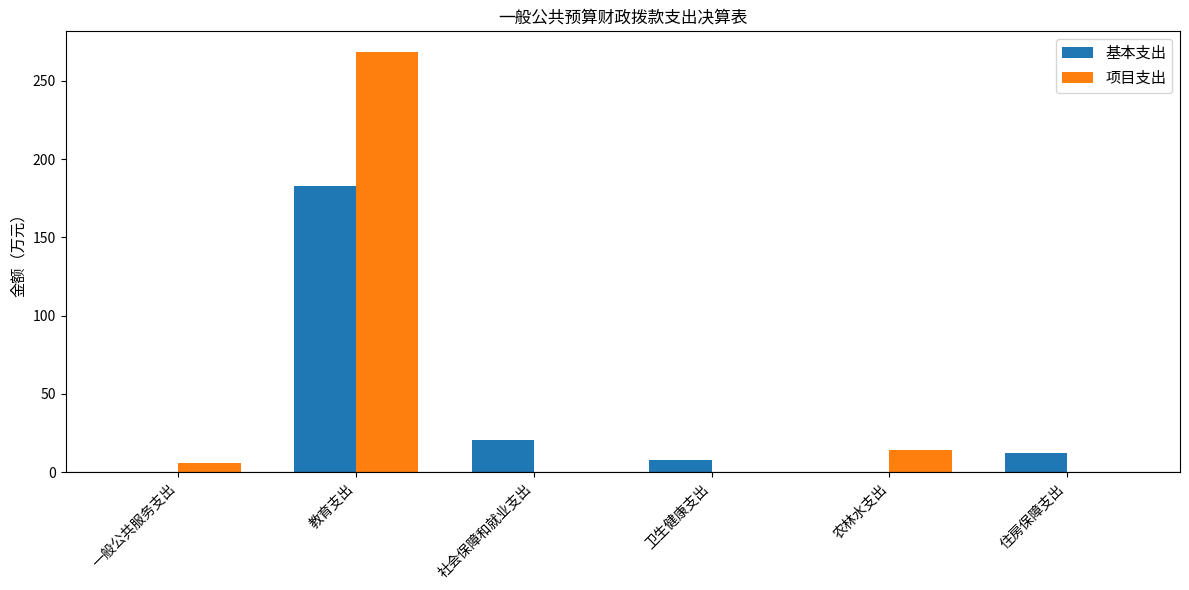

Where is 项目支出 nearest to the value 134?

农林水支出